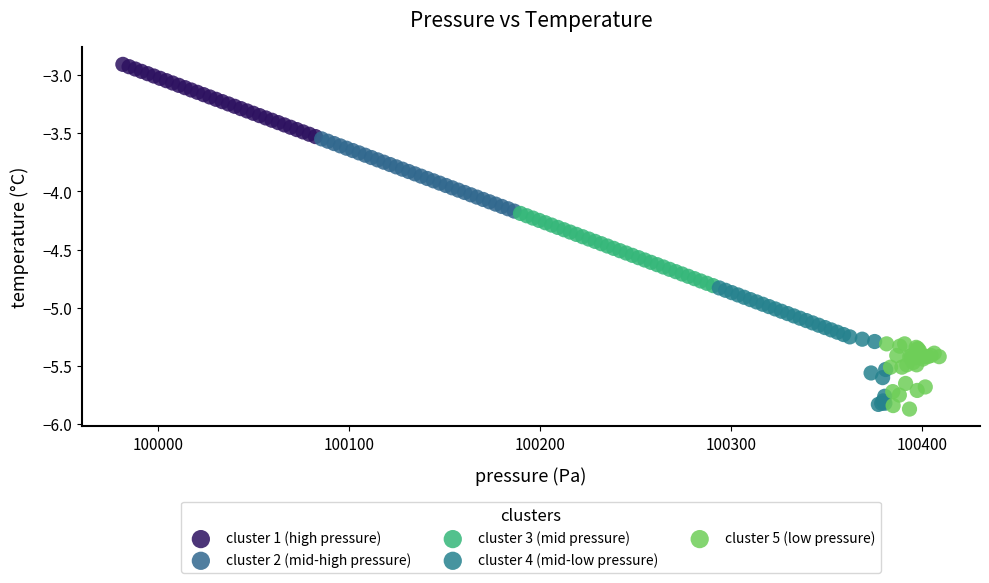

Which series reaches the maximum Y coordinate?

cluster 1 (high pressure)